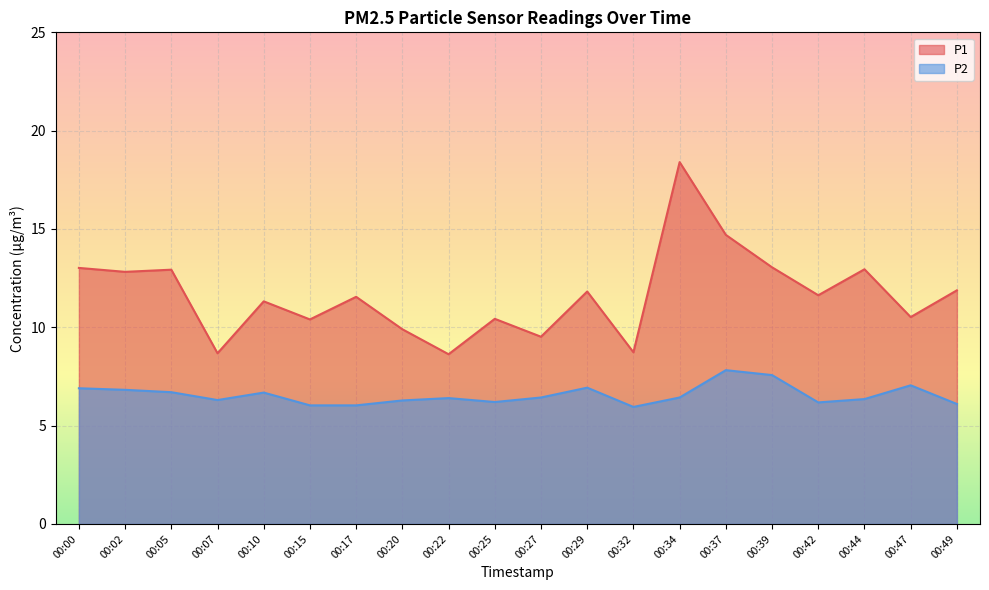

List the labels in order of P2 value, largest first.

00:37, 00:39, 00:47, 00:29, 00:00, 00:02, 00:05, 00:10, 00:27, 00:34, 00:22, 00:44, 00:07, 00:20, 00:25, 00:42, 00:49, 00:15, 00:17, 00:32